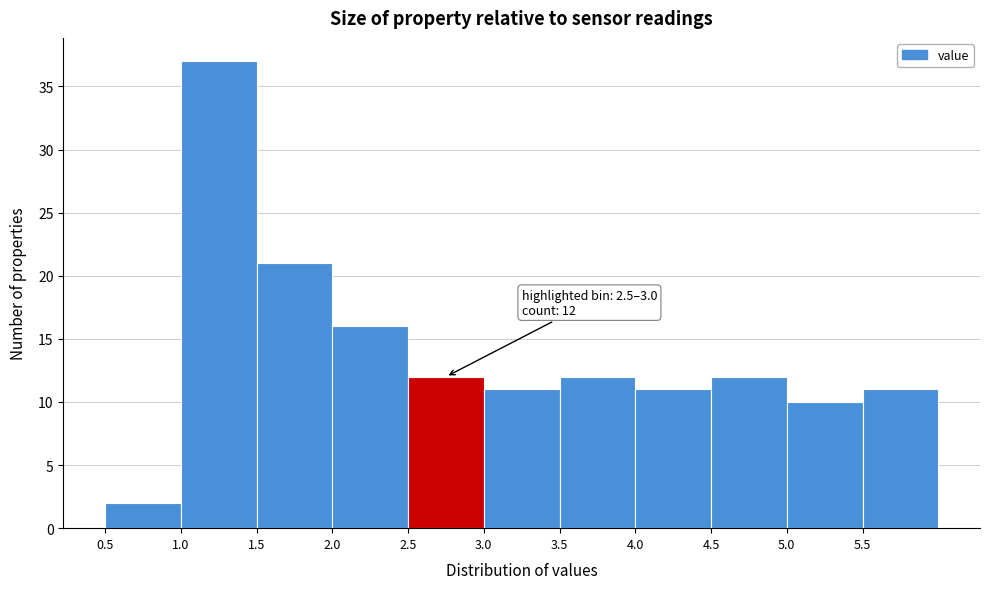

Which range on the x-axis has the tallest bar?

1.0 to 1.5